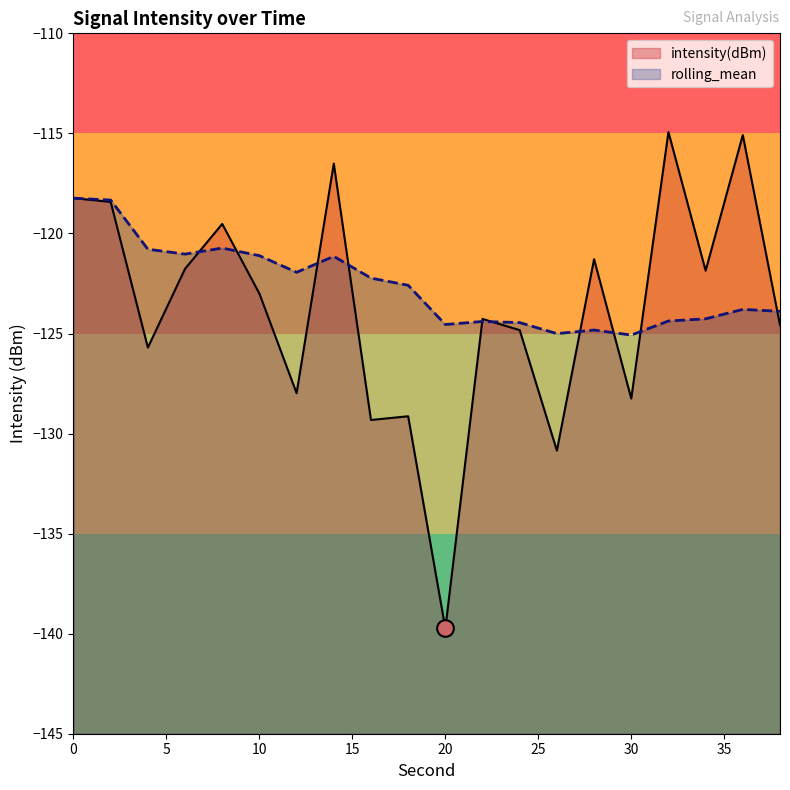

What is the approximate value of rolling_mean at 6?

-121.0